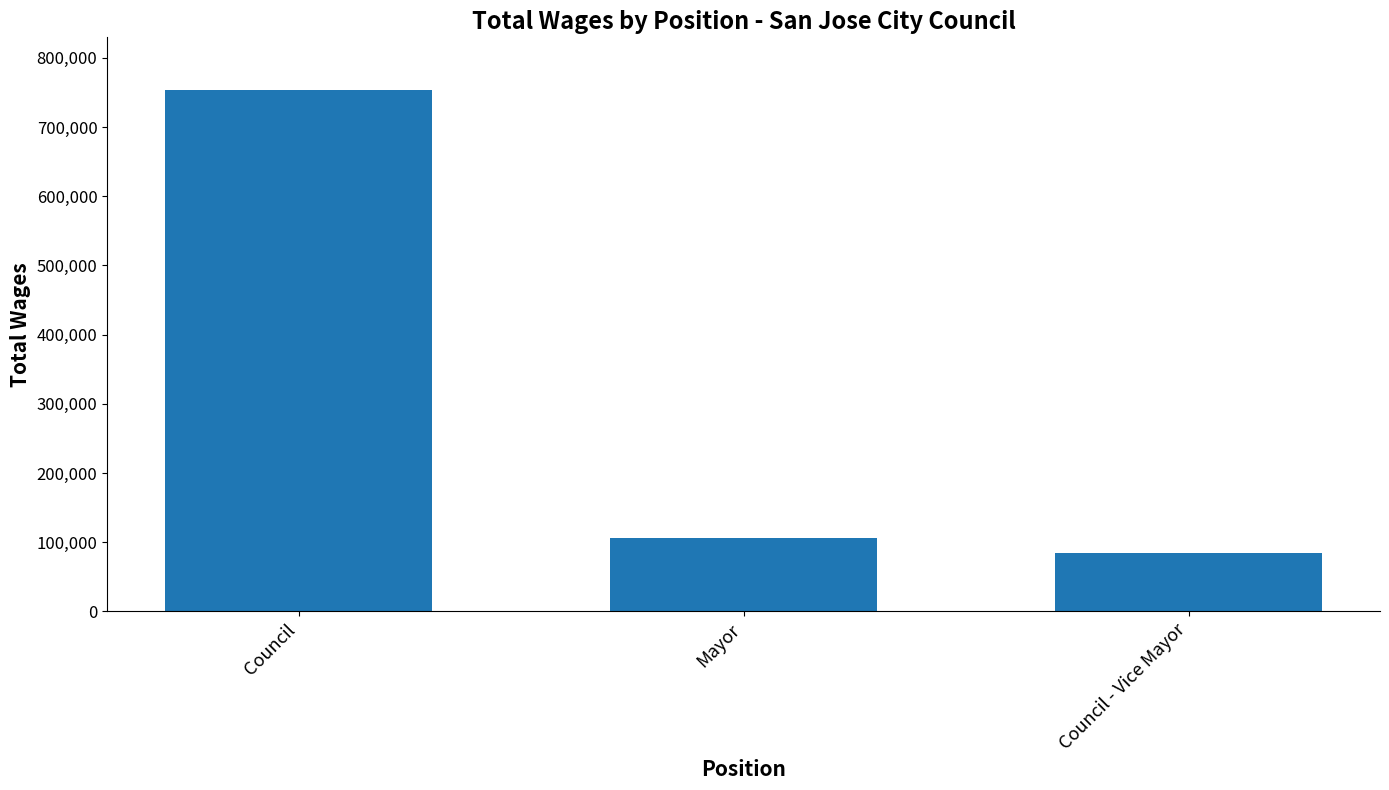

Rank the categories by value from lowest to highest.

Council - Vice Mayor, Mayor, Council